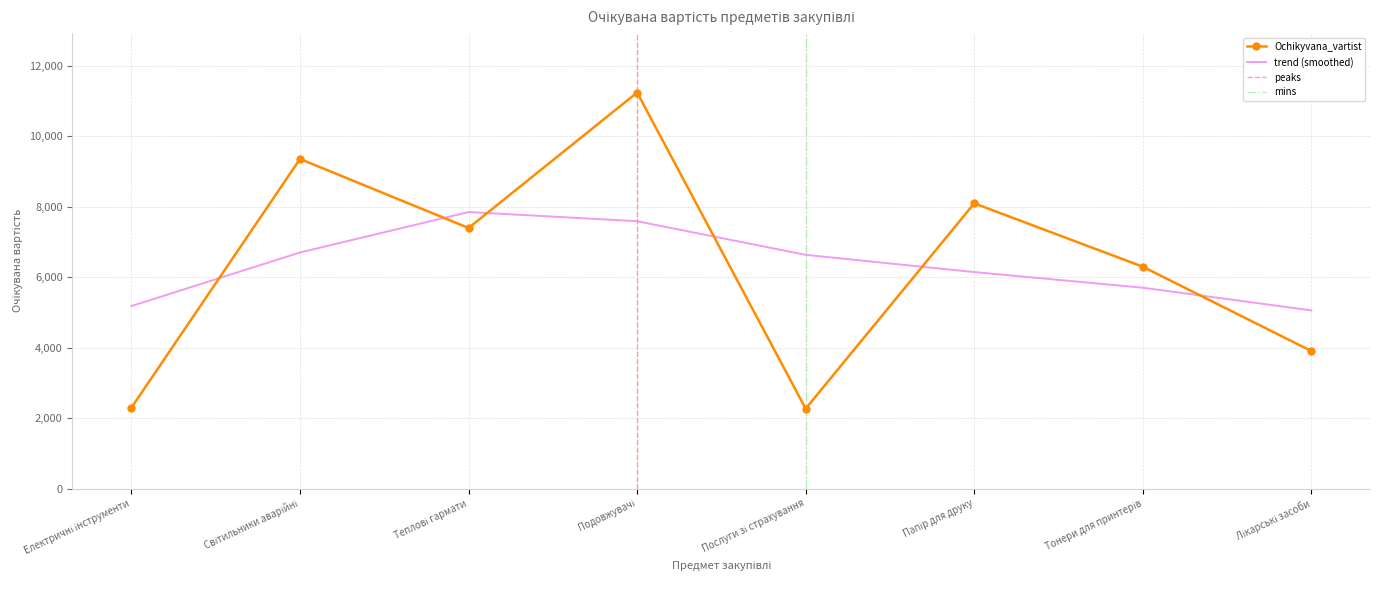

Reading left to right, transcribe all the data shown in this chart.

2299.0	9360.0	7400.0	11247.0	2268.0	8100.0	6300.0	3905.5